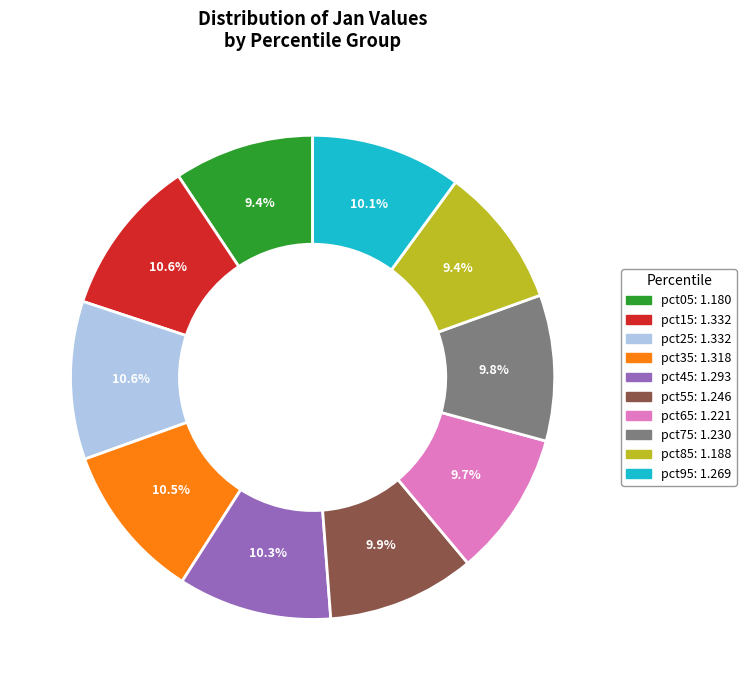

What is the ratio of the value at pct95 to the value at pct35?

1.0